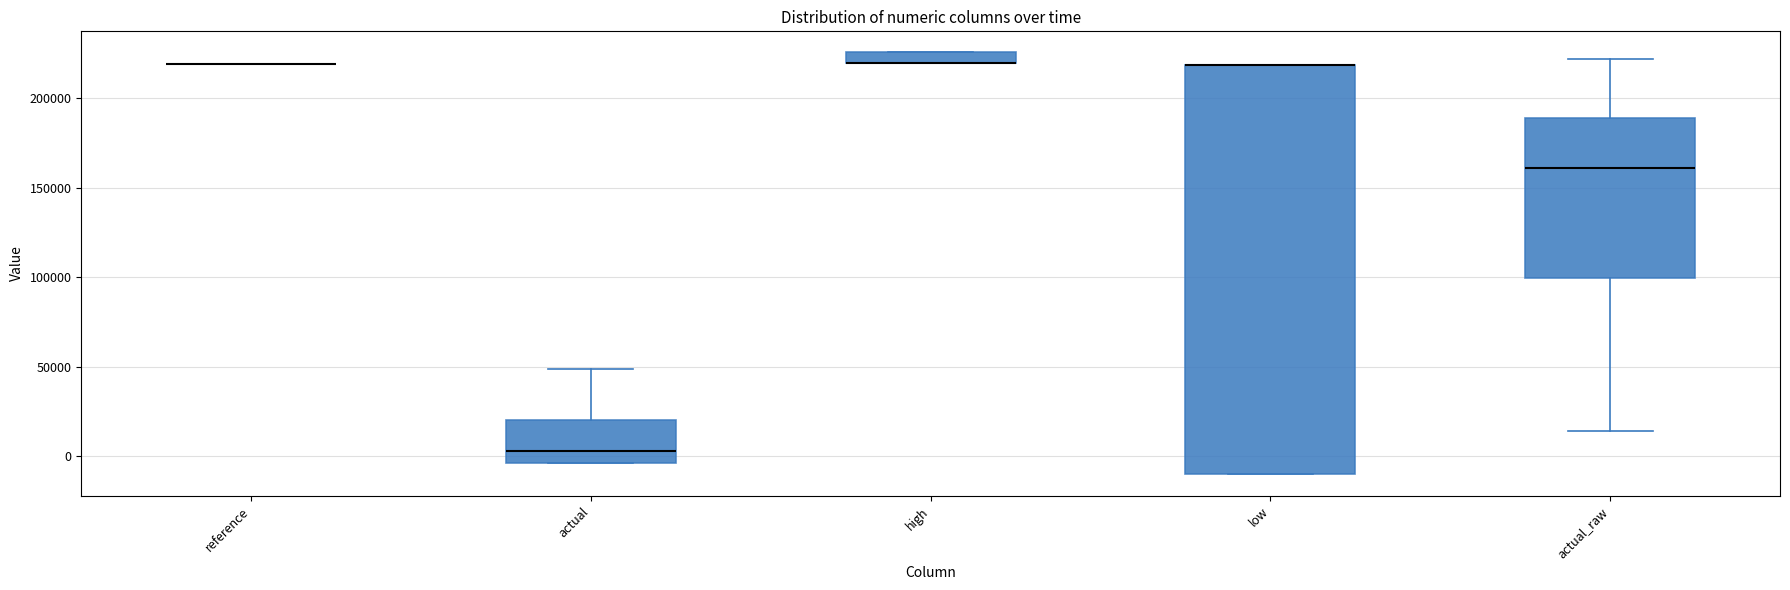

Where is the upper edge of the box for high on the y-axis? The values are not printed on the chart, so give them approximately, as read against the axis.

225000